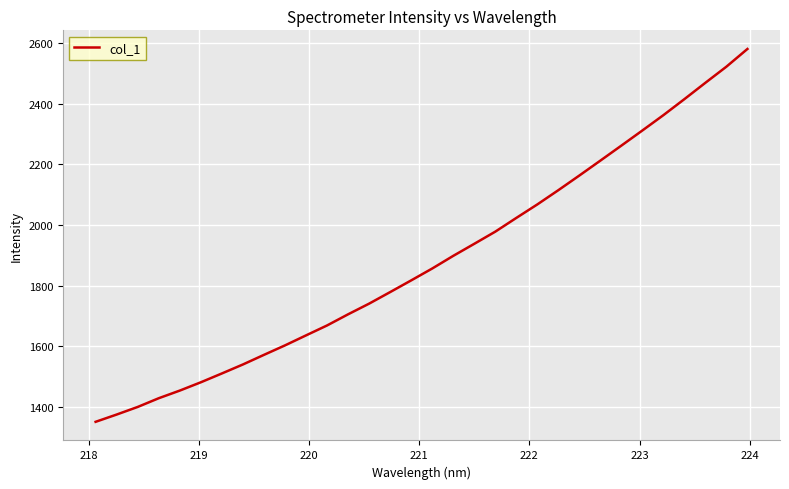

How many lines are shown in the chart?

1